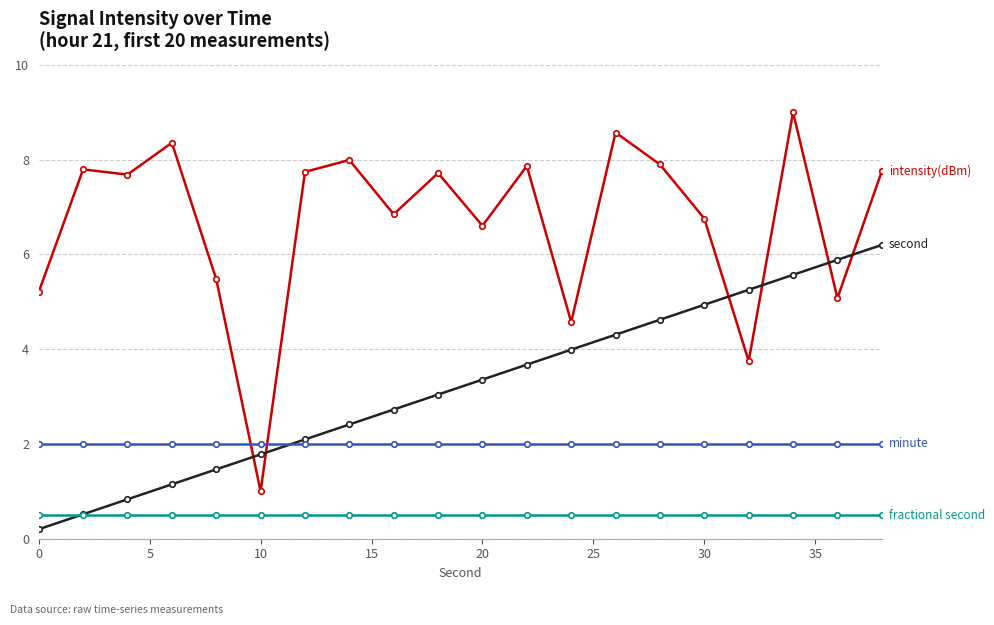

How many data points does each series have?

20